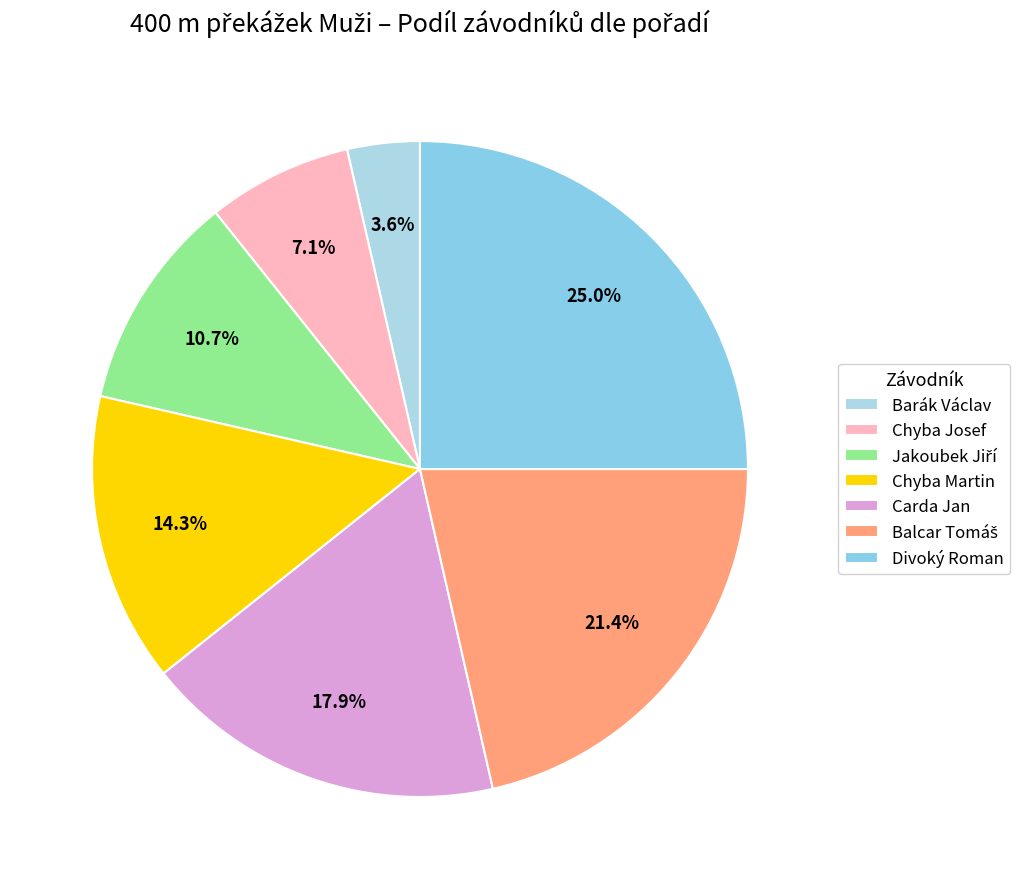

What percentage do Carda Jan and Chyba Martin together represent?

32.1%